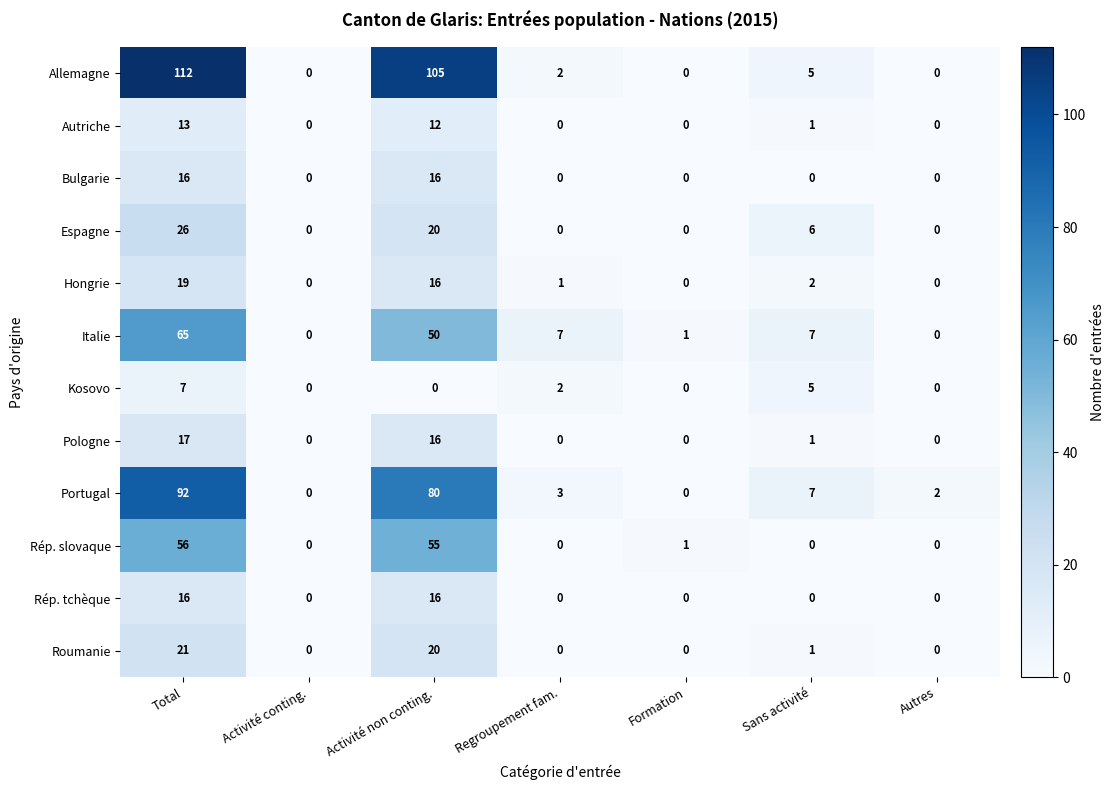

Is it true that Roumanie equals 9 at Activité conting.?

False